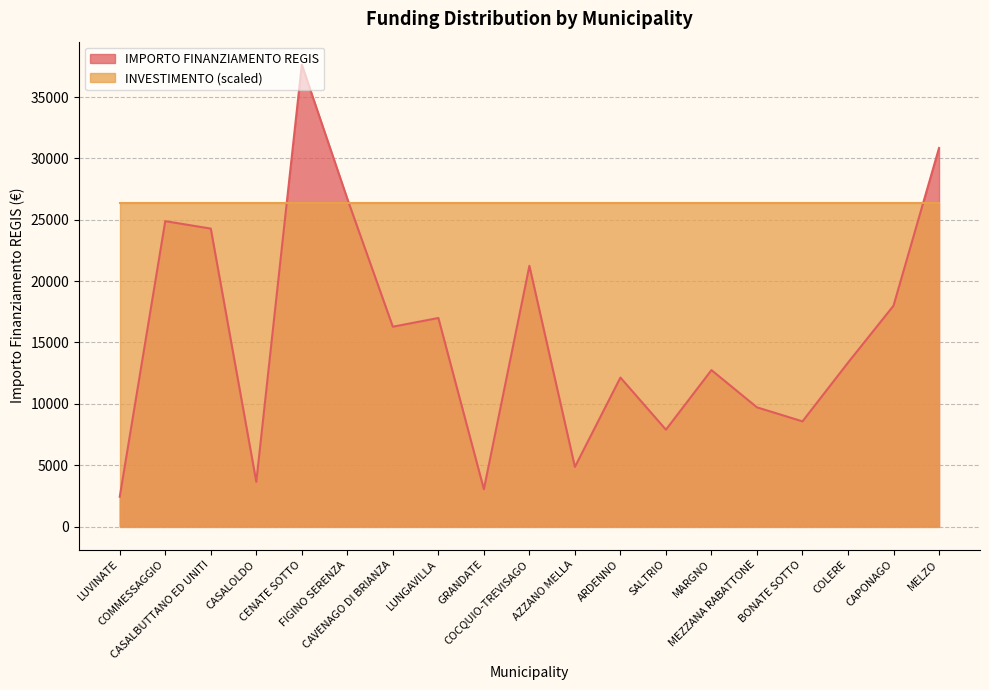

What is the maximum value shown in the chart?

37634.0